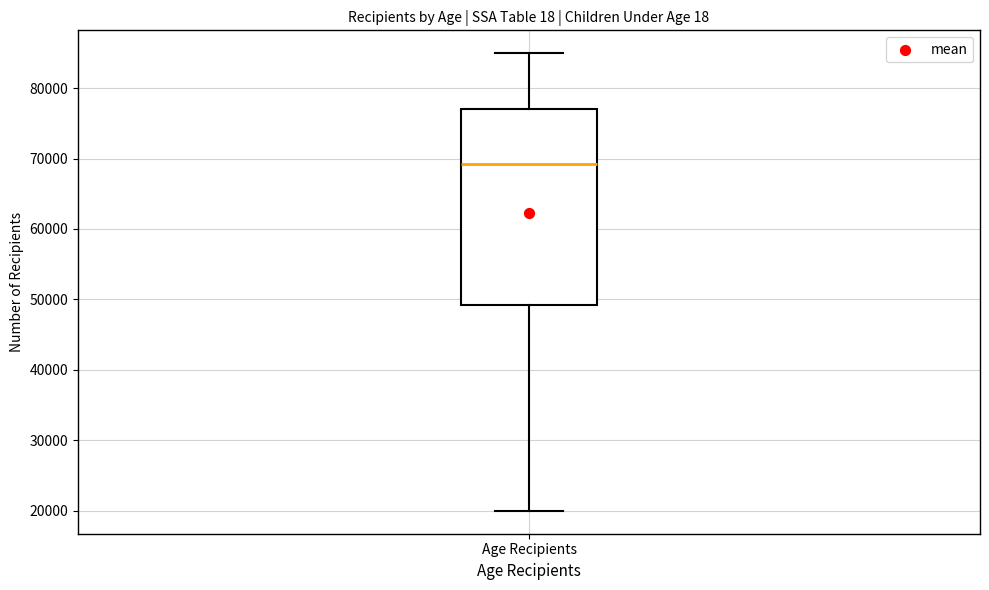

Transcribe this box plot: give where the median line is, the range the box spans, and where the two whiskers end, as read against the y-axis. The values are not printed on the chart, so give them approximately, as read against the axis.

median 69000, box 49000 to 77000, whiskers 20000 to 85000